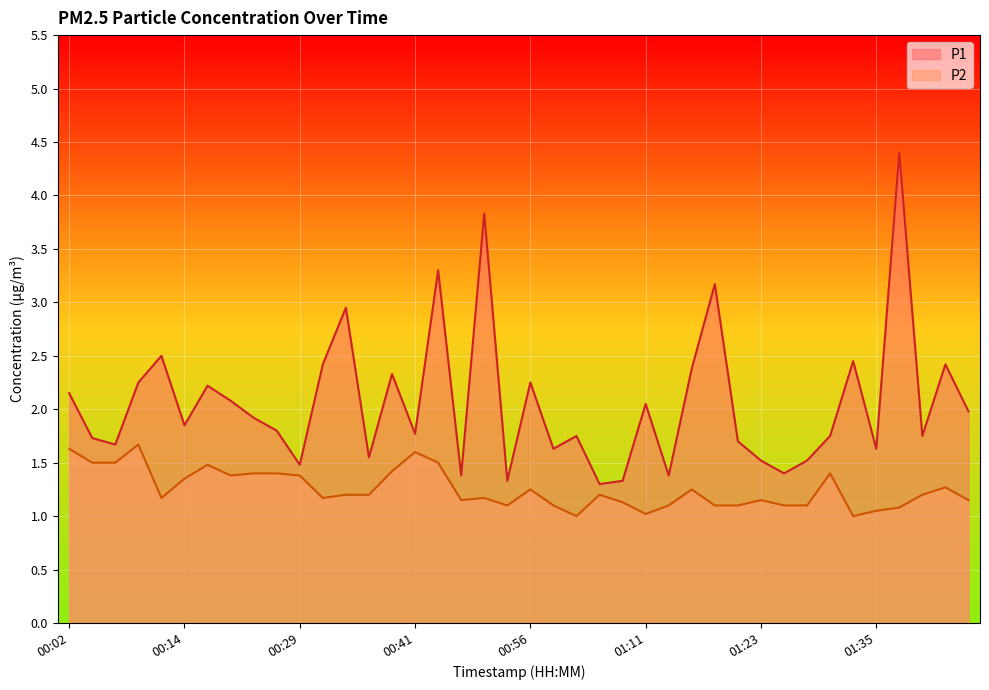

Reading right to left, extract all data points from this chart.

P1: 2.0	2.4	1.8	4.4	1.6	2.5	1.8	1.5	1.4	1.5	1.7	3.2	2.4	1.4	2.0	1.3	1.3	1.8	1.6	2.2	1.3	3.8	1.4	3.3	1.8	2.3	1.6	3.0	2.4	1.5	1.8	1.9	2.1	2.2	1.9	2.5	2.2	1.7	1.7	2.1
P2: 1.1	1.3	1.2	1.1	1.1	1.0	1.4	1.1	1.1	1.1	1.1	1.1	1.2	1.1	1.0	1.1	1.2	1.0	1.1	1.2	1.1	1.2	1.1	1.5	1.6	1.4	1.2	1.2	1.2	1.4	1.4	1.4	1.4	1.5	1.4	1.2	1.7	1.5	1.5	1.6